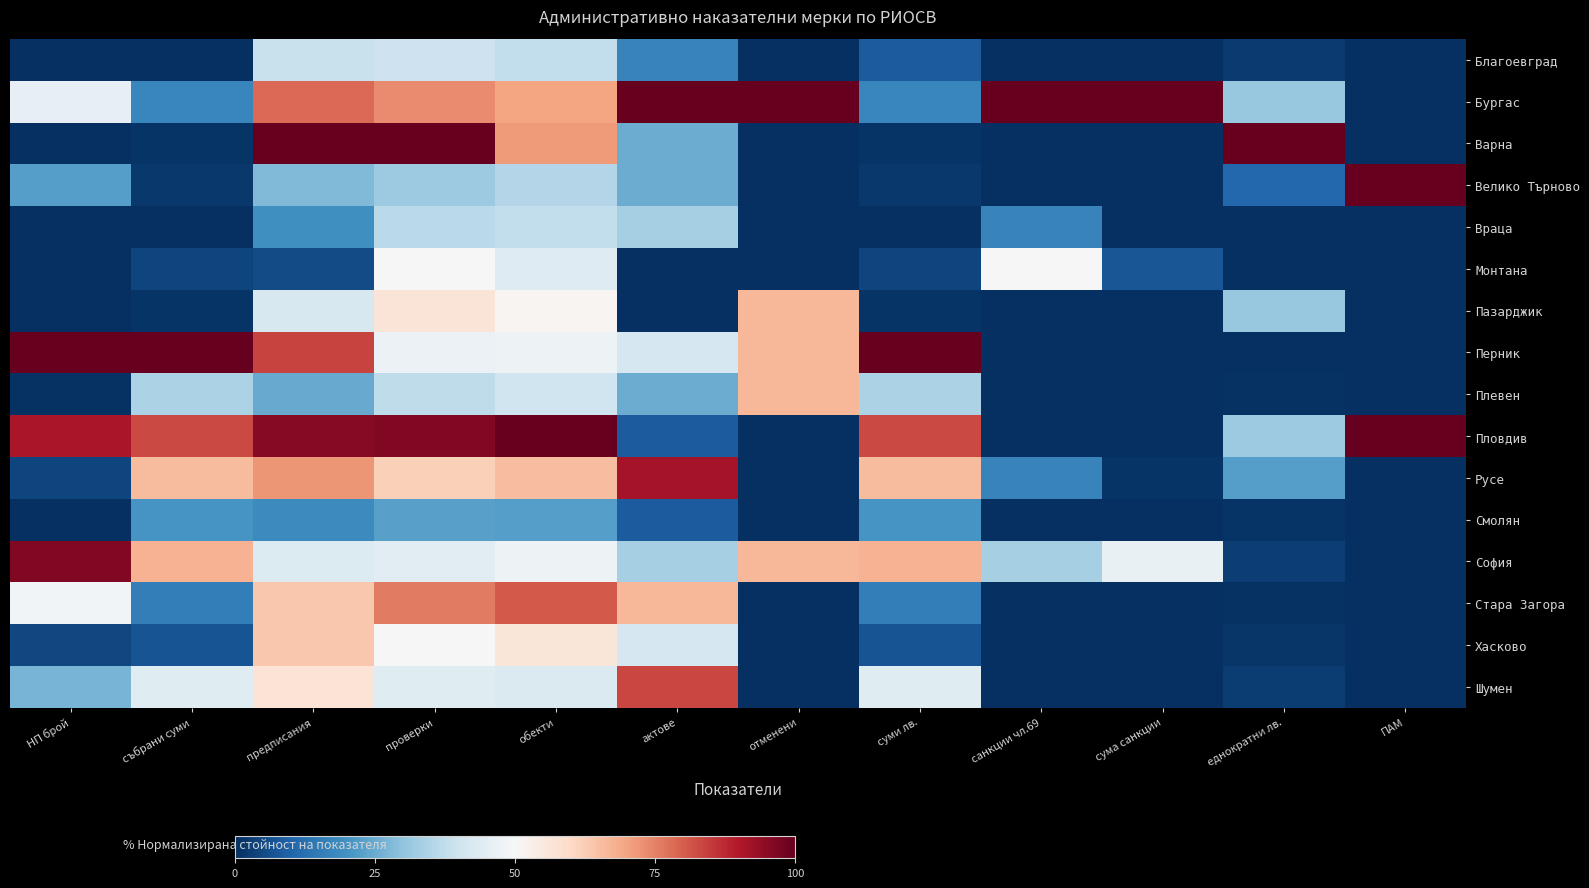

What is the spread (max minus min) of values at събрани суми?

100.0